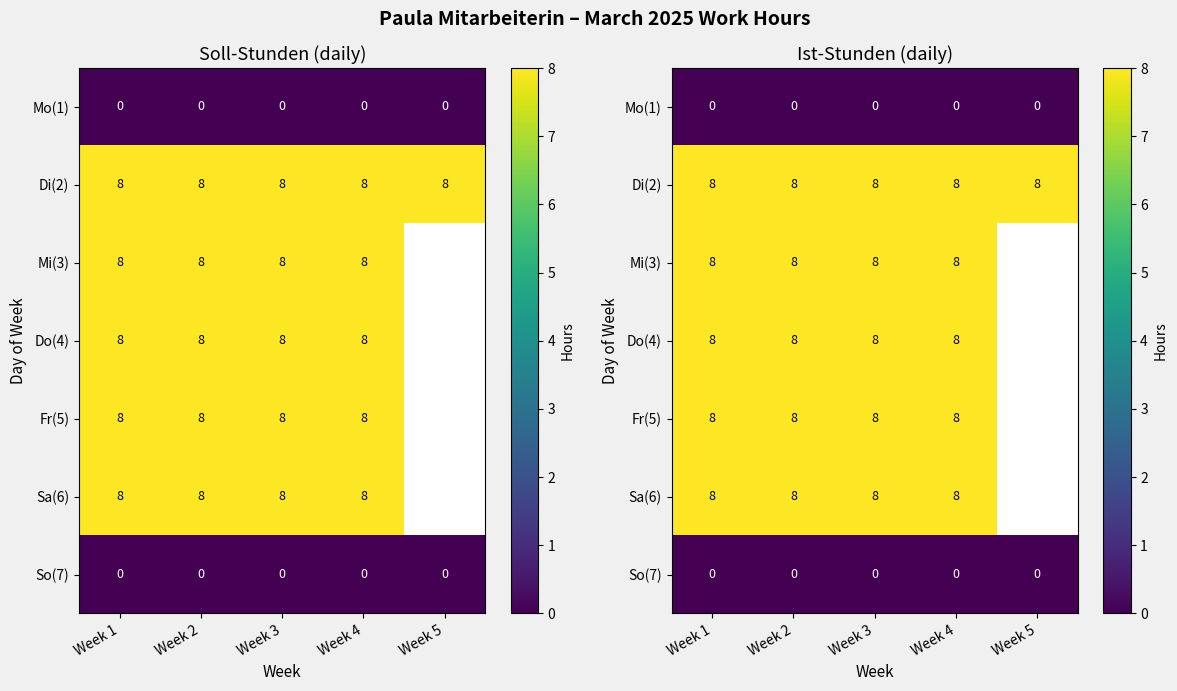

What is the average value of the Di(2) series?

8.0